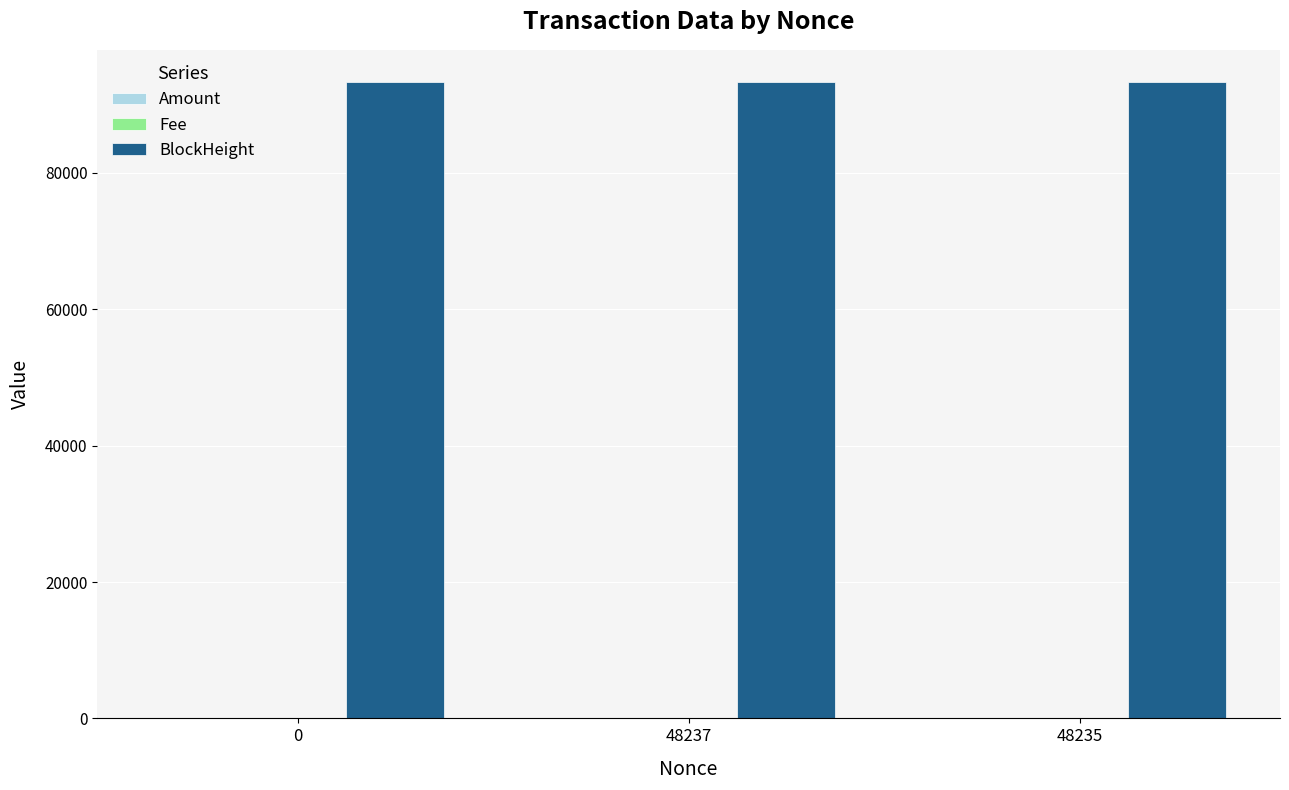

How many data points does each series have?

3